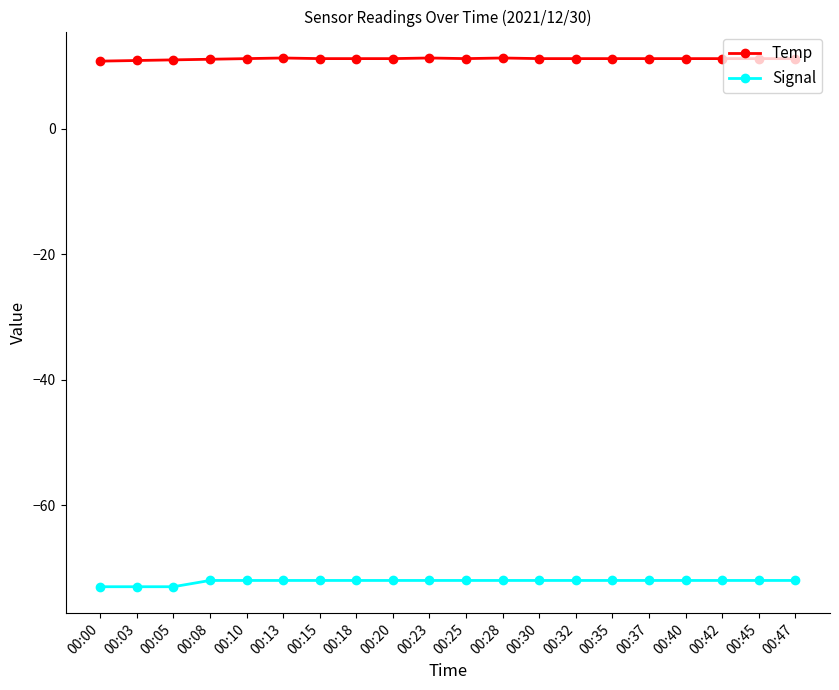

True or false: Temp and Signal intersect in this chart.

False